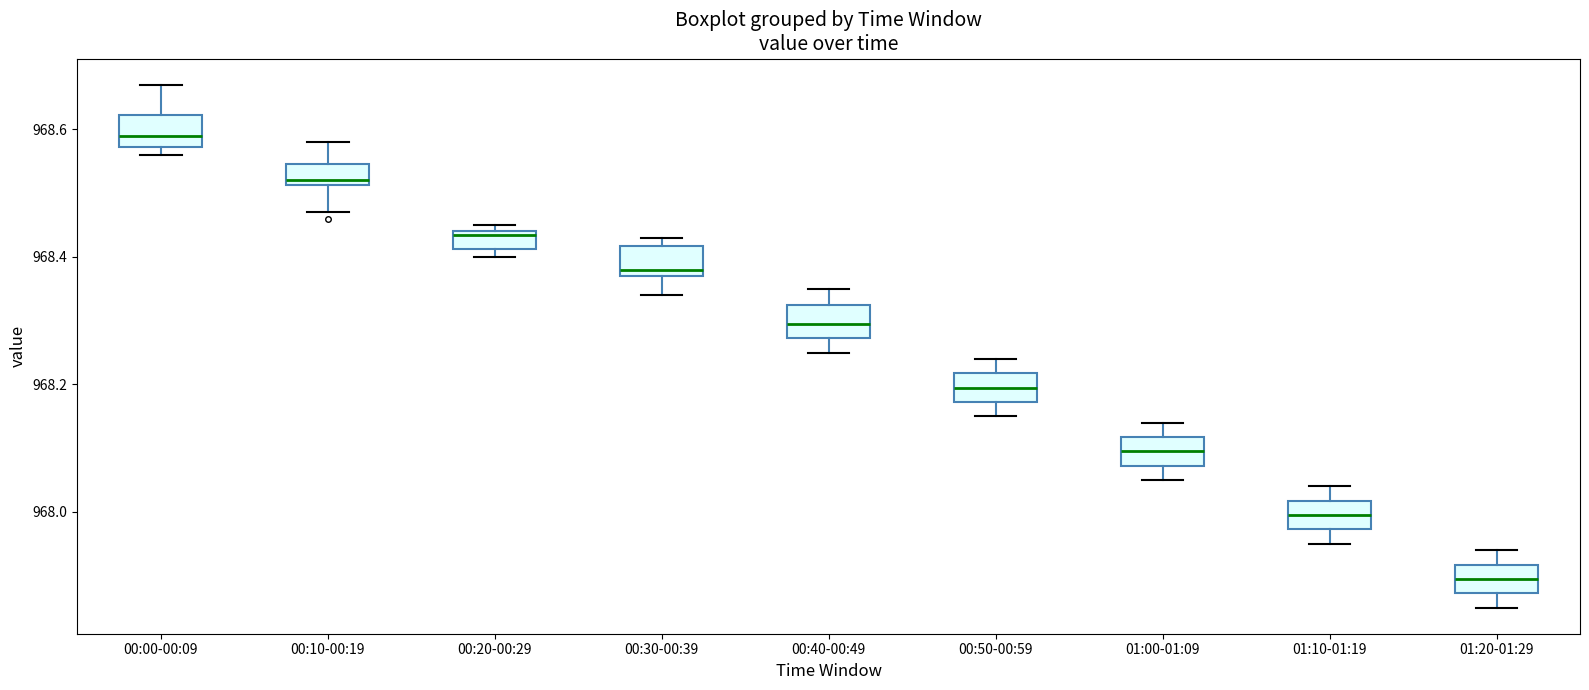

Where does the lower whisker of the box for 01:00-01:09 end on the y-axis? The values are not printed on the chart, so give them approximately, as read against the axis.

968.06